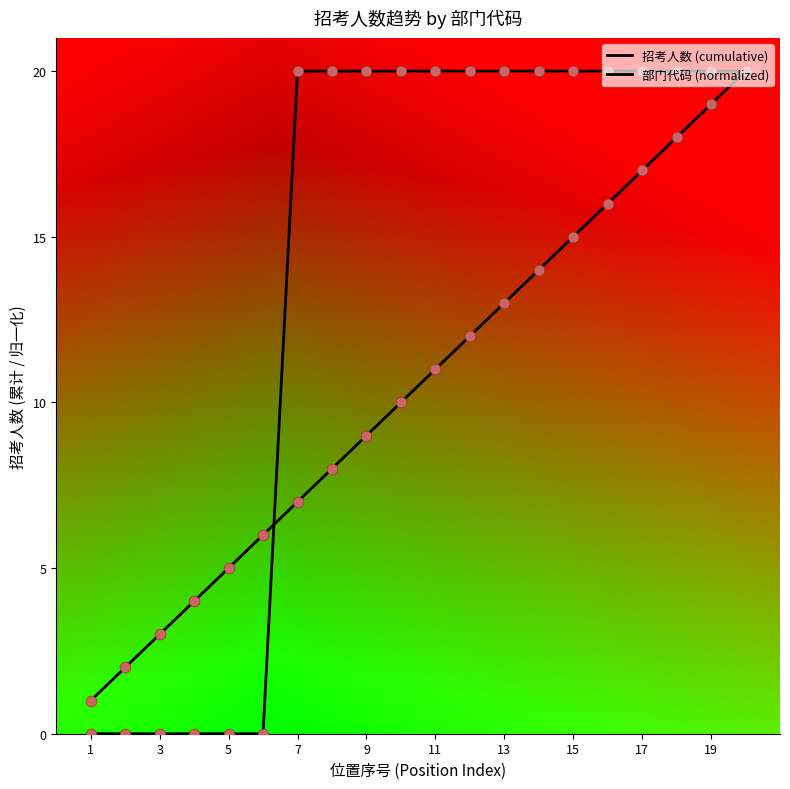

Does the chart have visible grid lines?

No